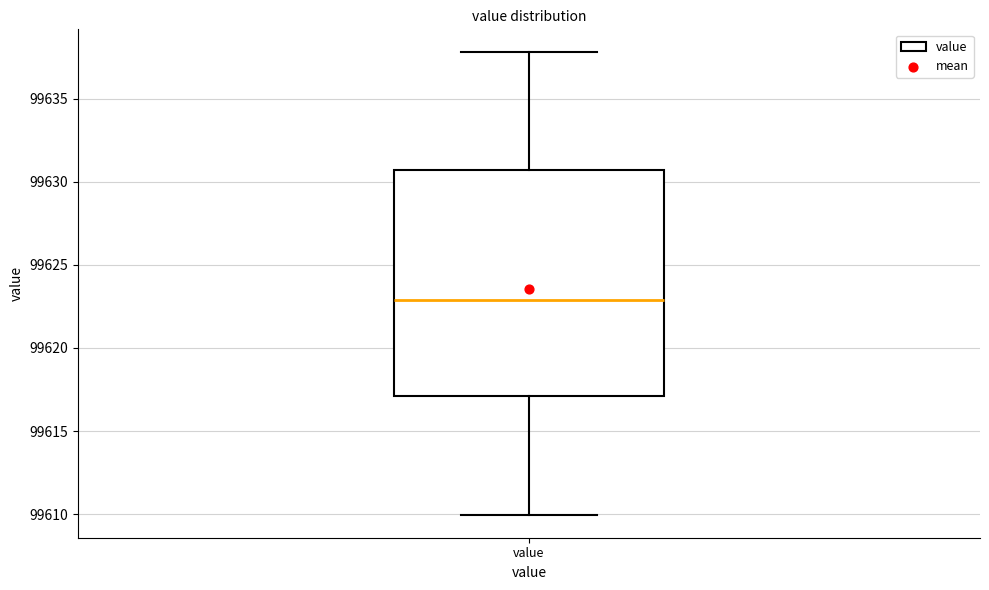

Transcribe this box plot: give where the median line is, the range the box spans, and where the two whiskers end, as read against the y-axis. The values are not printed on the chart, so give them approximately, as read against the axis.

median 99623.0, box 99617.0 to 99630.5, whiskers 99610.0 to 99638.0